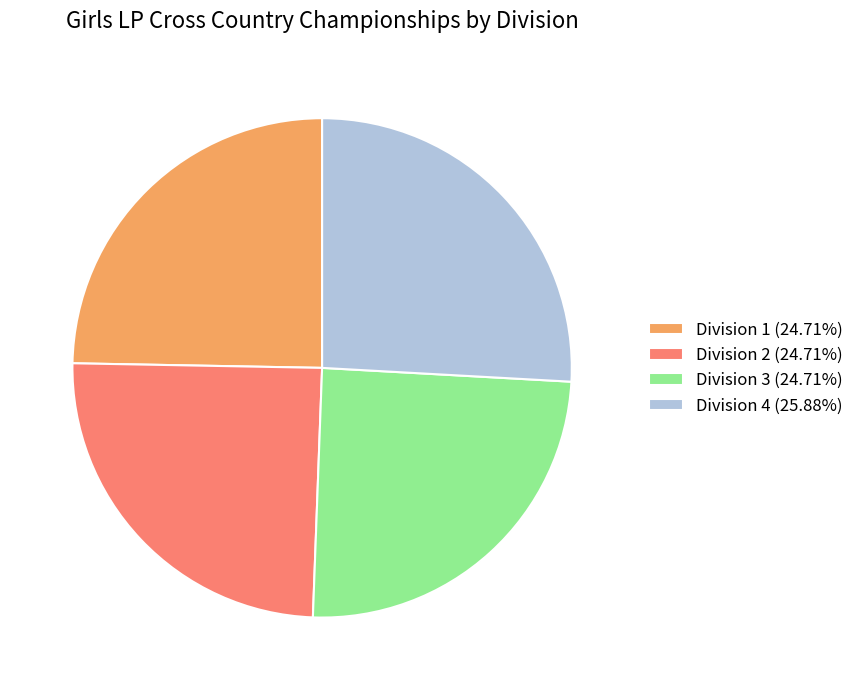

Is Division 3 the majority of the pie?

No